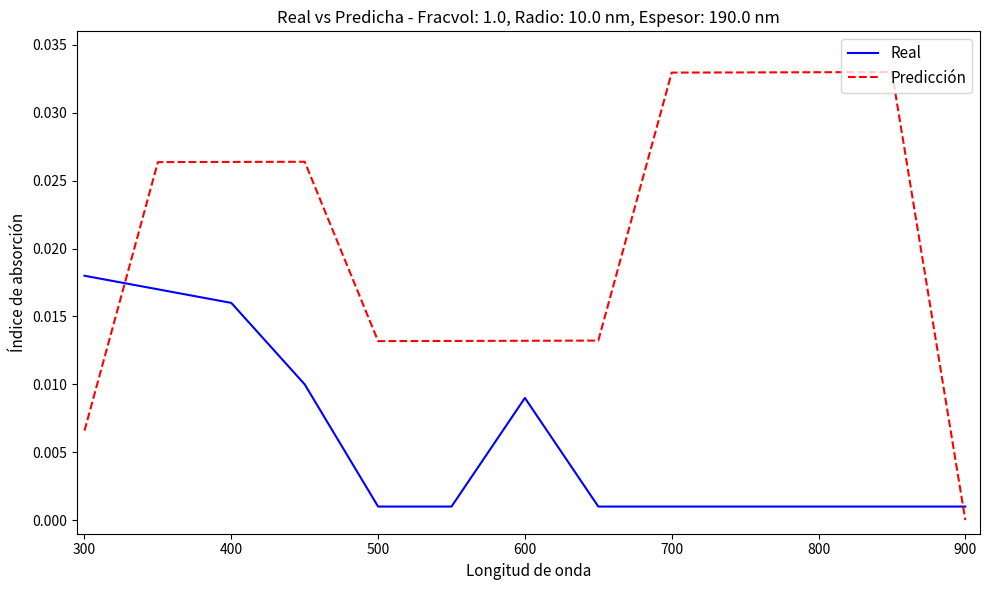

True or false: Predicción and Real intersect in this chart.

True